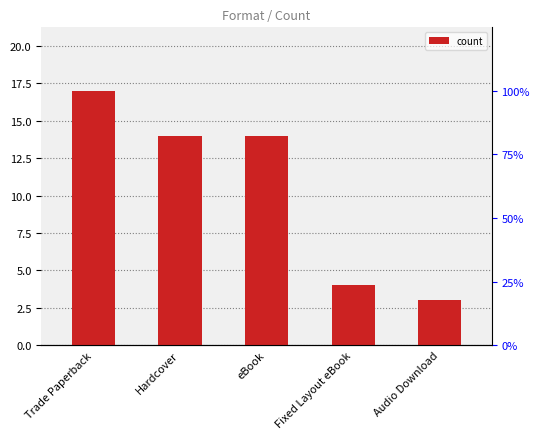

What is the average value?

10